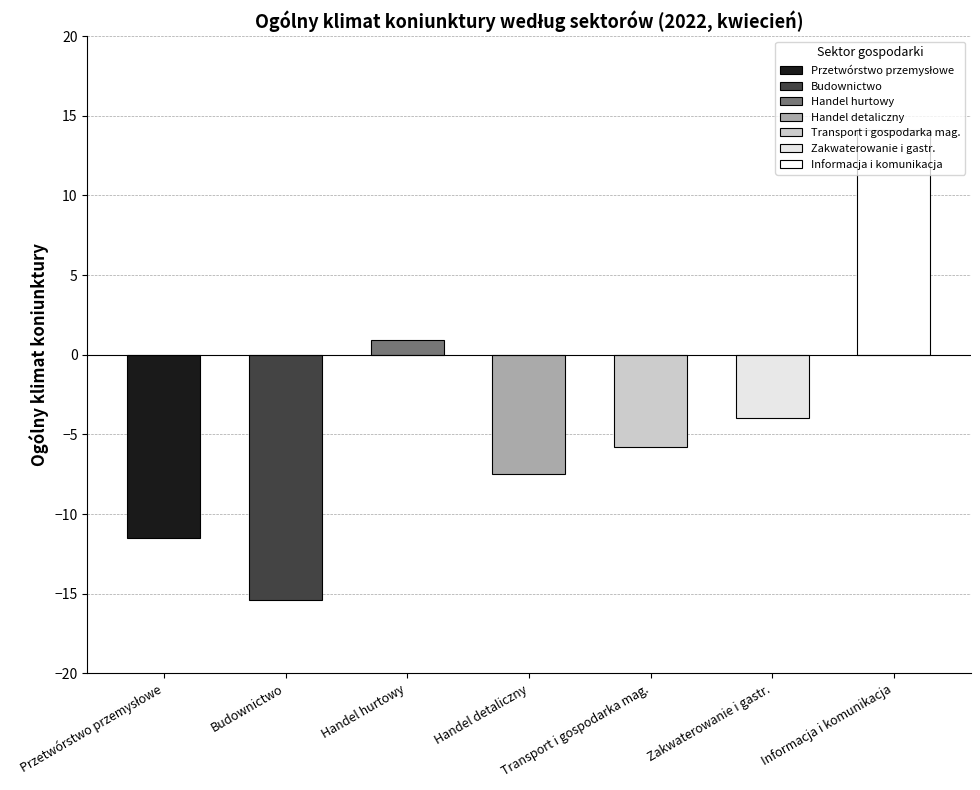

Reading left to right, extract all data points from this chart.

-11.5	-15.4	0.9	-7.5	-5.8	-4.0	14.1